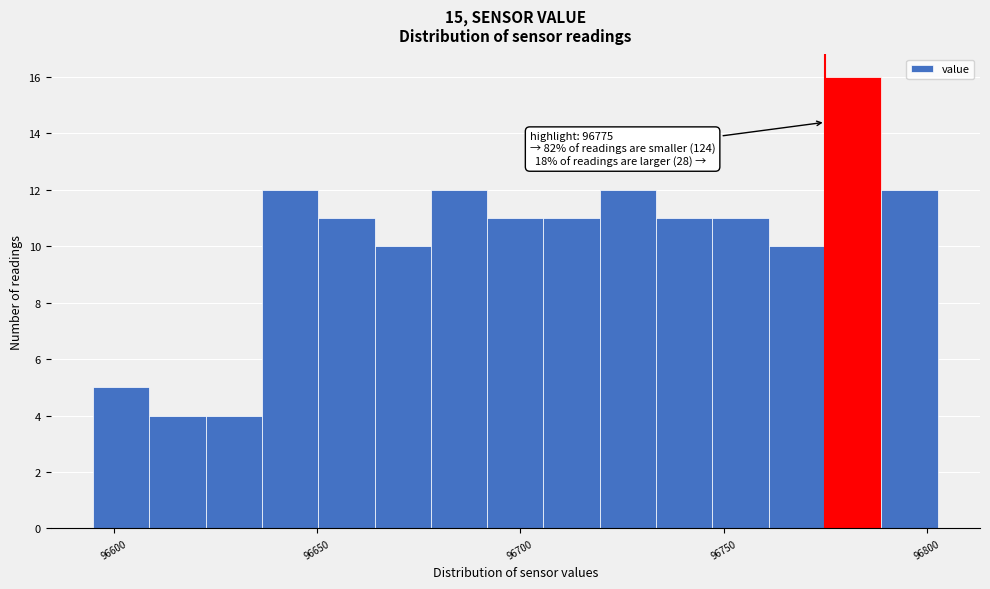

Around what value on the x-axis is the tallest bar? Give the approximate position of its centre, as read against the axis.

96780